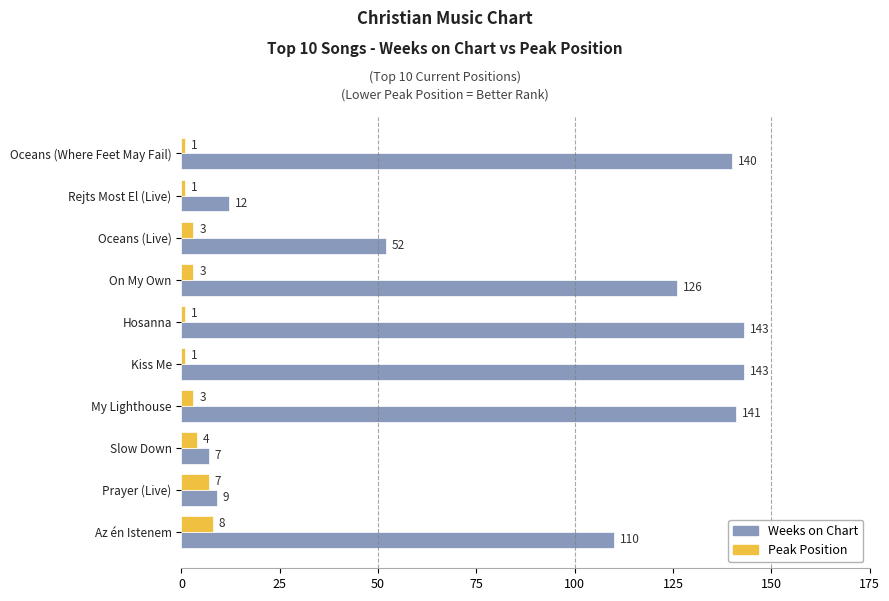

List the series in order of their peak value, lowest first.

Peak Position, Weeks on Chart